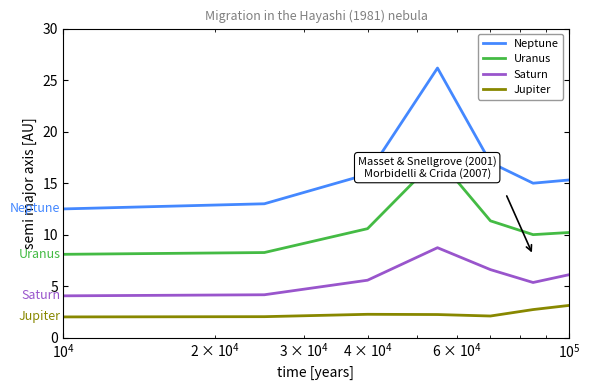

True or false: Neptune and Jupiter intersect in this chart.

False